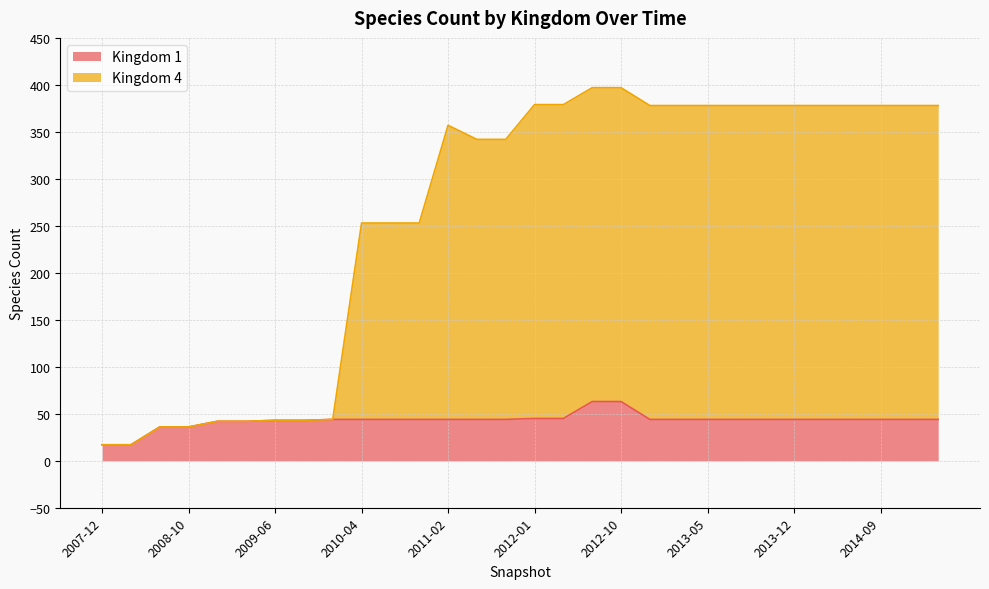

True or false: Kingdom 1 and Kingdom 4 intersect in this chart.

False